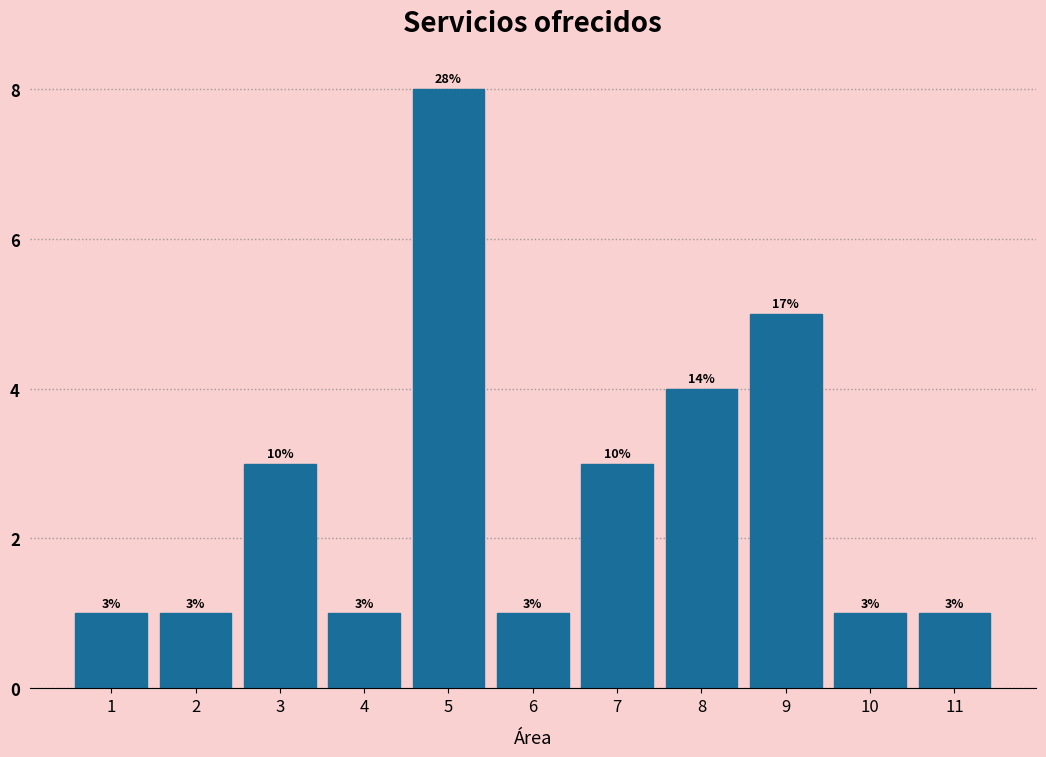

Over which range of the x-axis is the bar tallest?

4.5 to 5.5